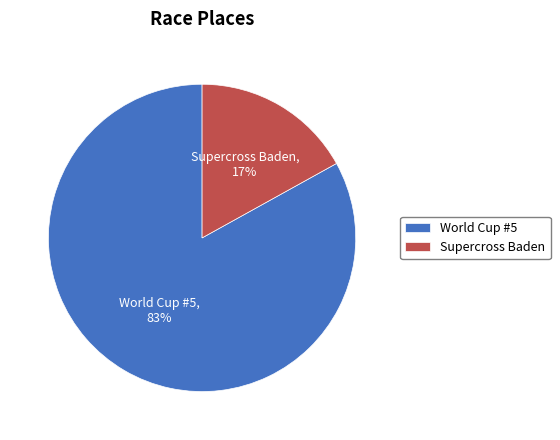

To the nearest percent, what is the average slice percentage?

50%